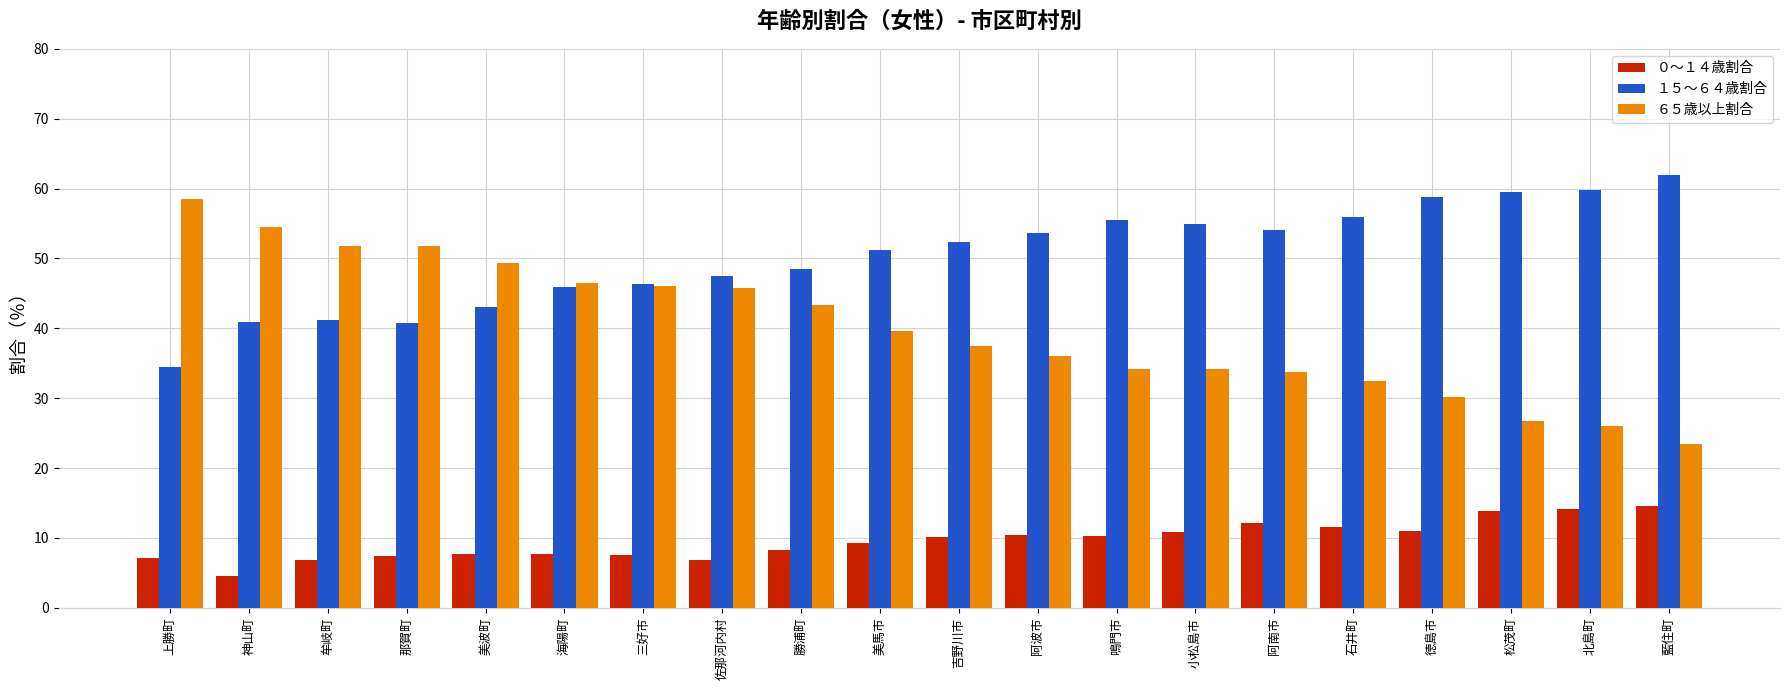

Which series has the largest range (max minus min)?

６５歳以上割合